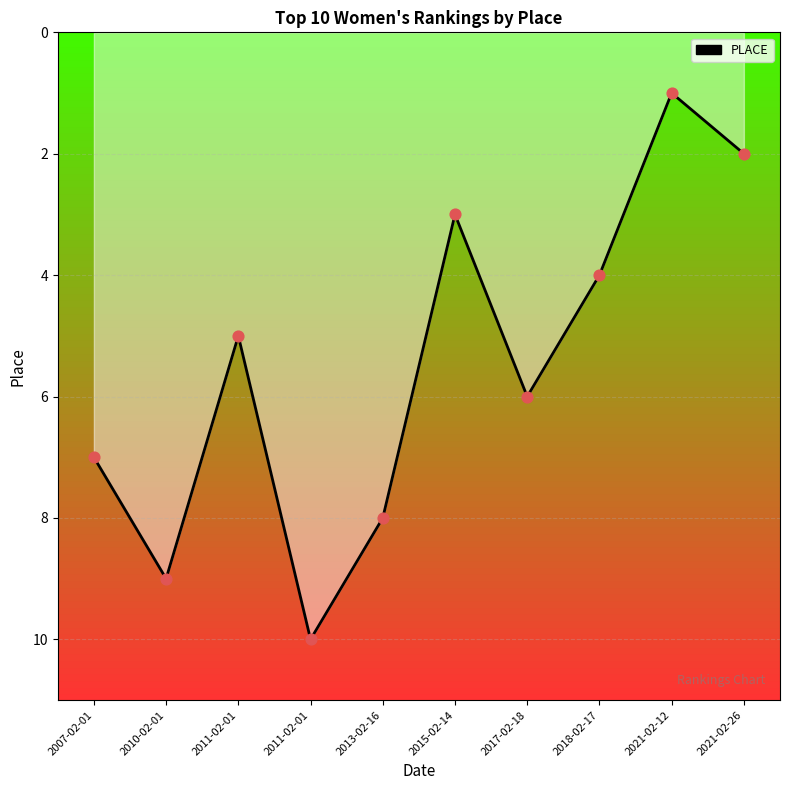

What is the change in value from 2010-02-01 to 2011-02-01?

+1